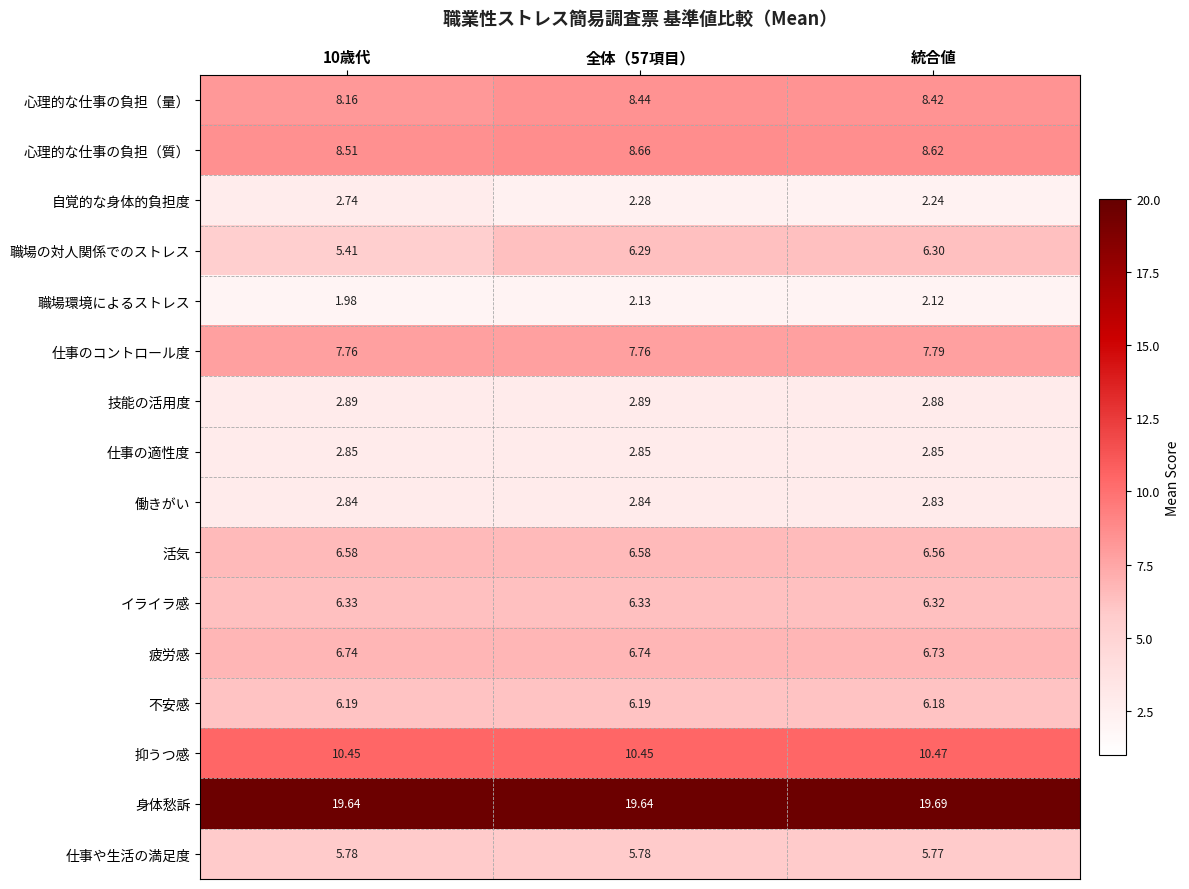

Where is 仕事や生活の満足度 nearest to the value 5?

統合値